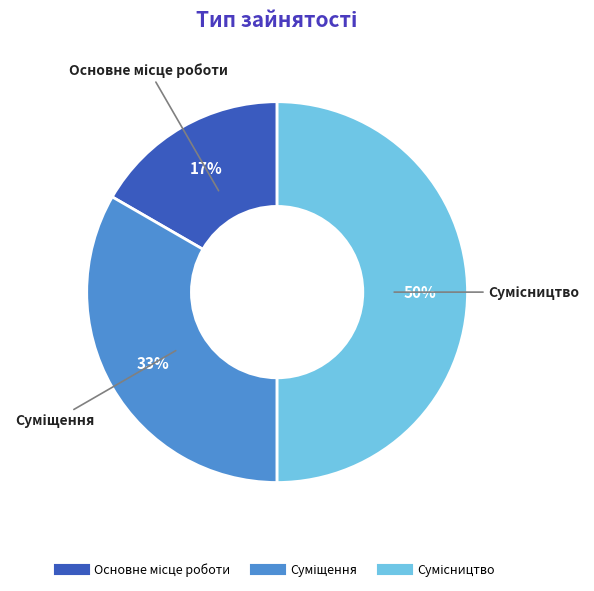

To the nearest percent, what is the difference between the largest and smallest slice percentages?

33%